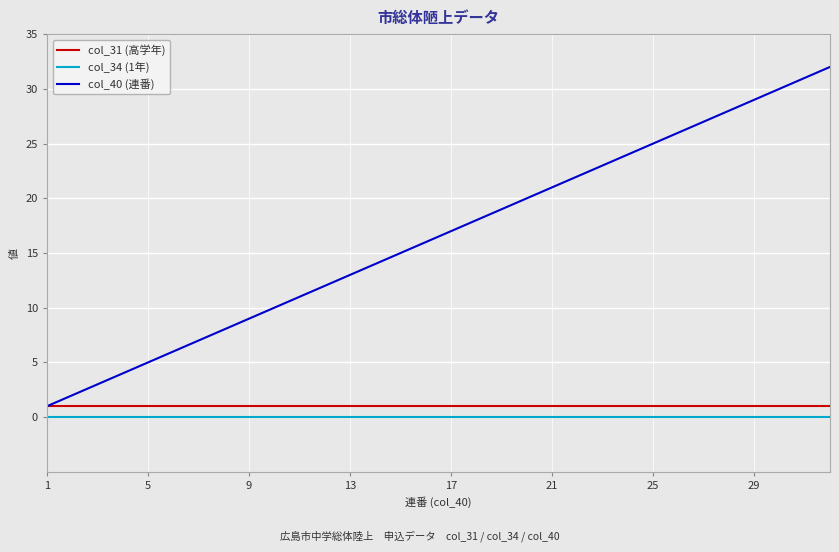

What is the difference between the maximum and minimum values in the col_40 (連番) series?

31